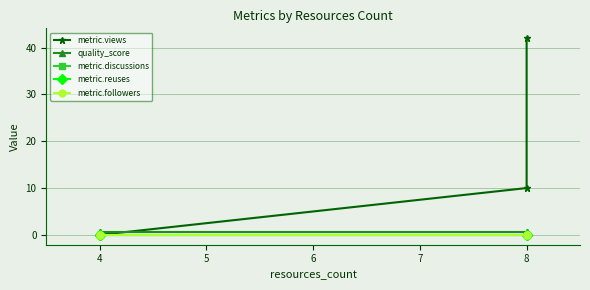

Reading left to right, extract all data points from this chart.

metric.views: 0.0	0.0	10.0	42.0
quality_score: 0.6	0.6	0.6	0.6
metric.discussions: 0.0	0.0	0.0	0.0
metric.reuses: 0.0	0.0	0.0	0.0
metric.followers: 0.0	0.0	0.0	0.0